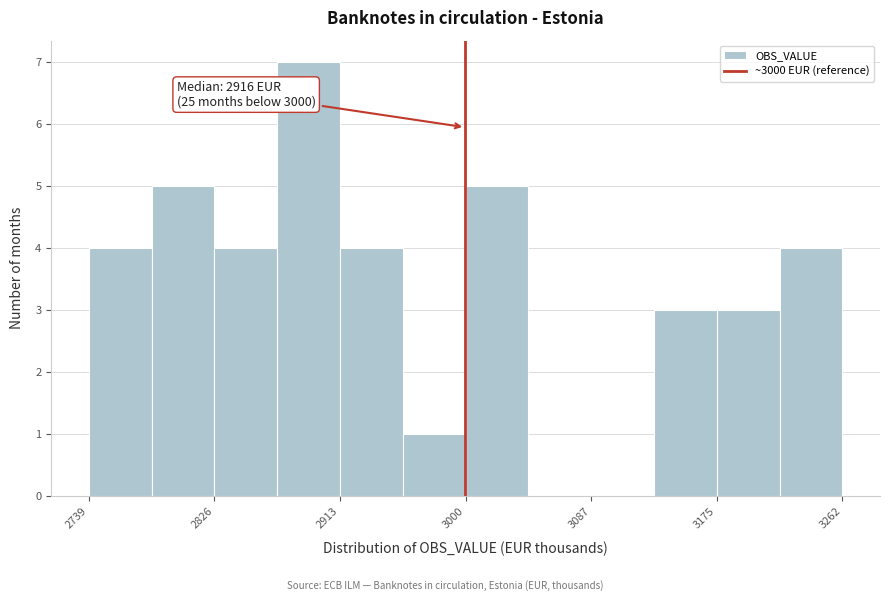

Which range on the x-axis has the tallest bar?

2870 to 2910